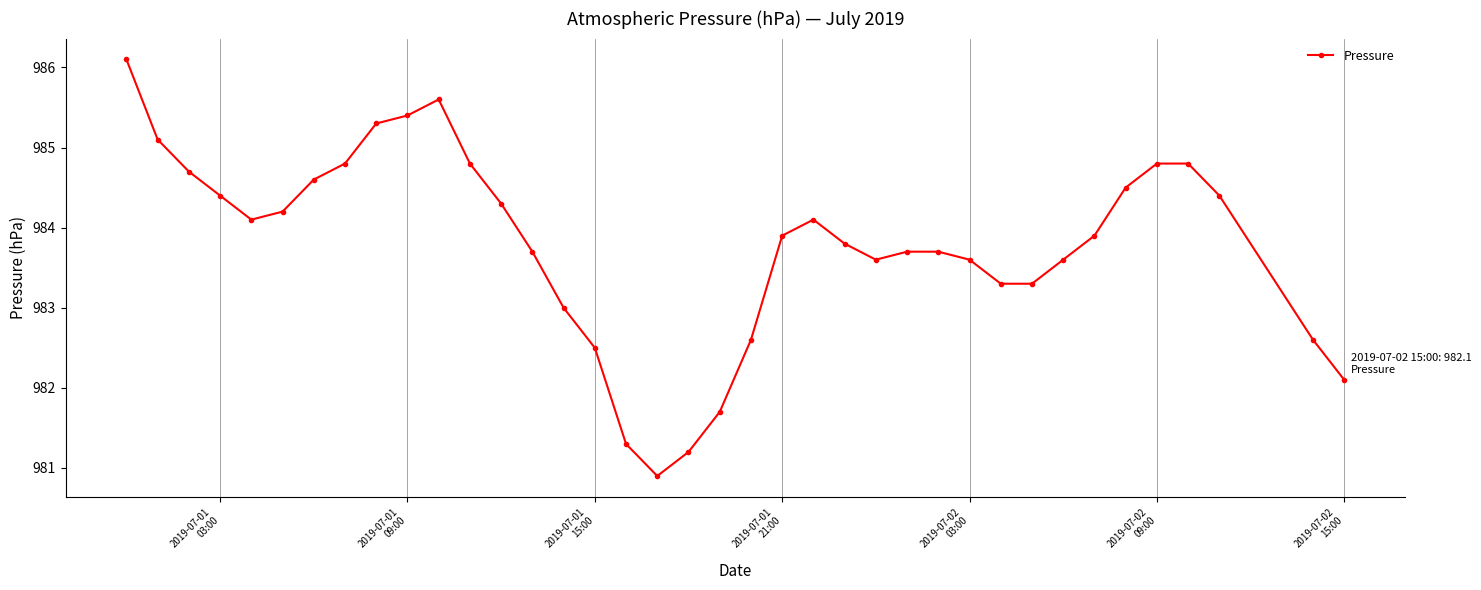

What is the greatest value displayed?

986.1